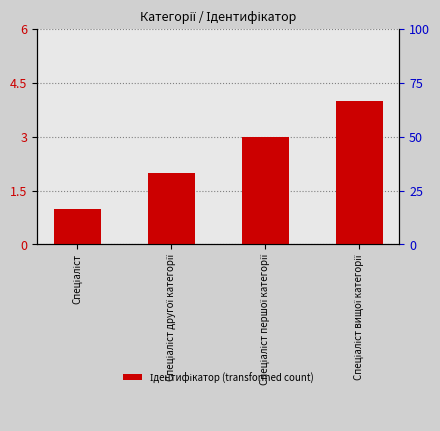

Which category has the lowest value across all series?

Спеціаліст